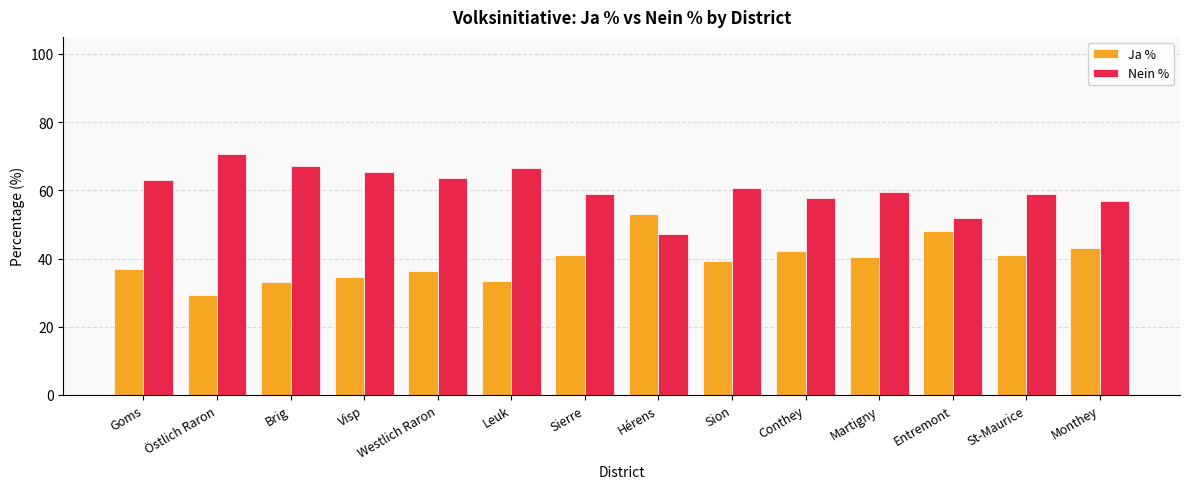

List the series in order of their overall mean, highest first.

Nein %, Ja %